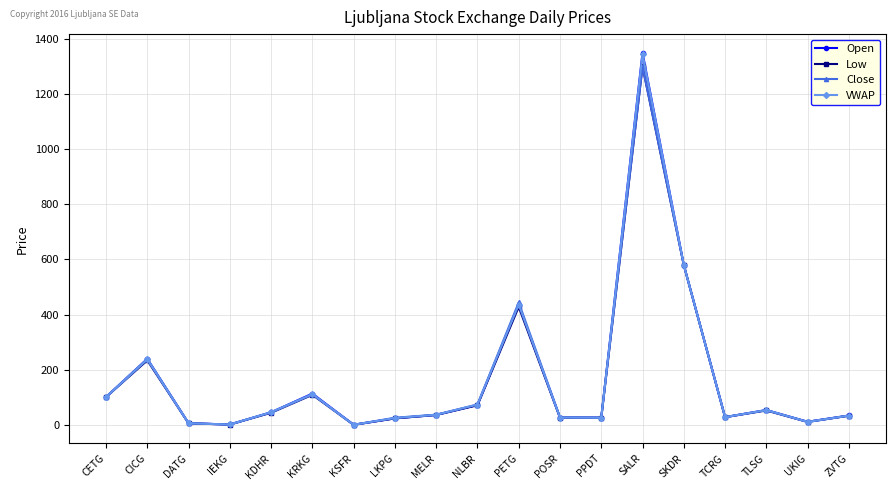

At which category is the sum across all series the highest?

SALR